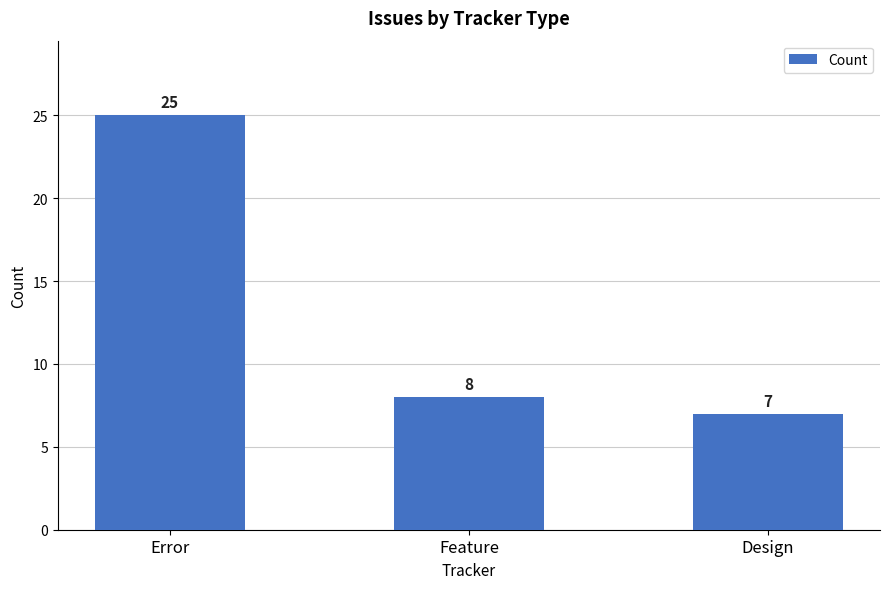

How many bars are there in total?

3